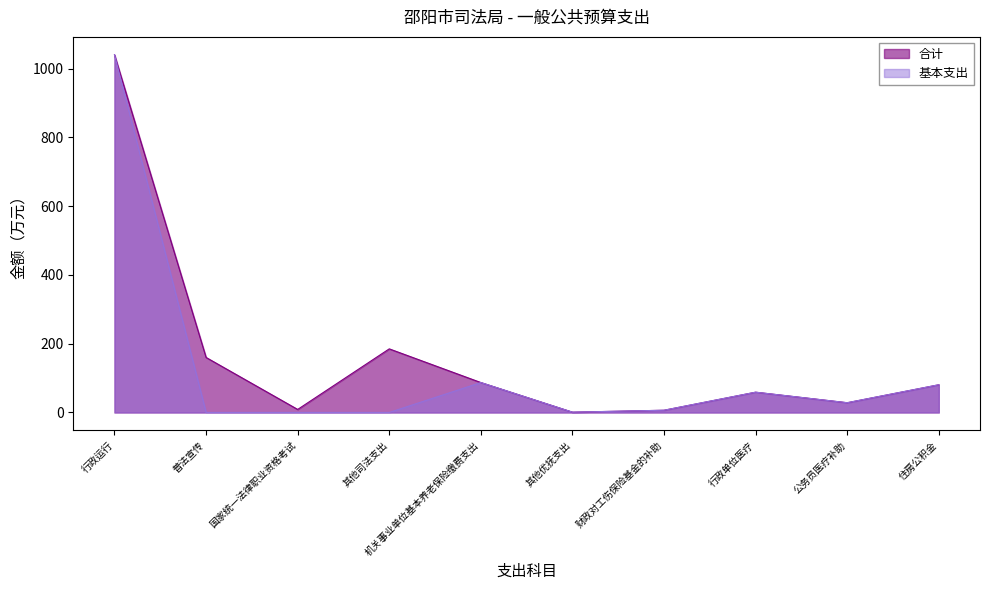

Reading left to right, list all the values displayed in this chart.

合计: 行政运行=1040.4	普法宣传=160.0	国家统一法律职业资格考试=8.8	其他司法支出=185.0	机关事业单位基本养老保险缴费支出=87.0	其他优抚支出=0.8	财政对工伤保险基金的补助=6.4	行政单位医疗=59.0	公务员医疗补助=28.3	住房公积金=80.5
基本支出: 行政运行=1040.4	普法宣传=0.0	国家统一法律职业资格考试=0.0	其他司法支出=0.0	机关事业单位基本养老保险缴费支出=87.0	其他优抚支出=0.8	财政对工伤保险基金的补助=6.4	行政单位医疗=59.0	公务员医疗补助=28.3	住房公积金=80.5